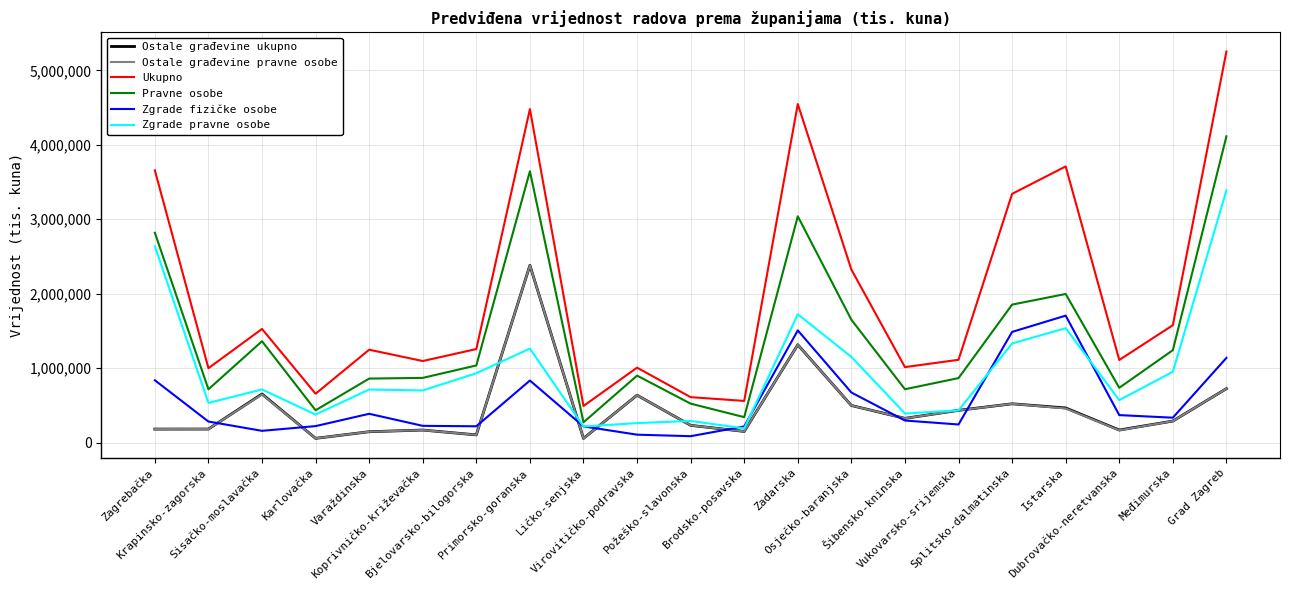

True or false: Pravne osobe and Ostale građevine ukupno intersect in this chart.

False